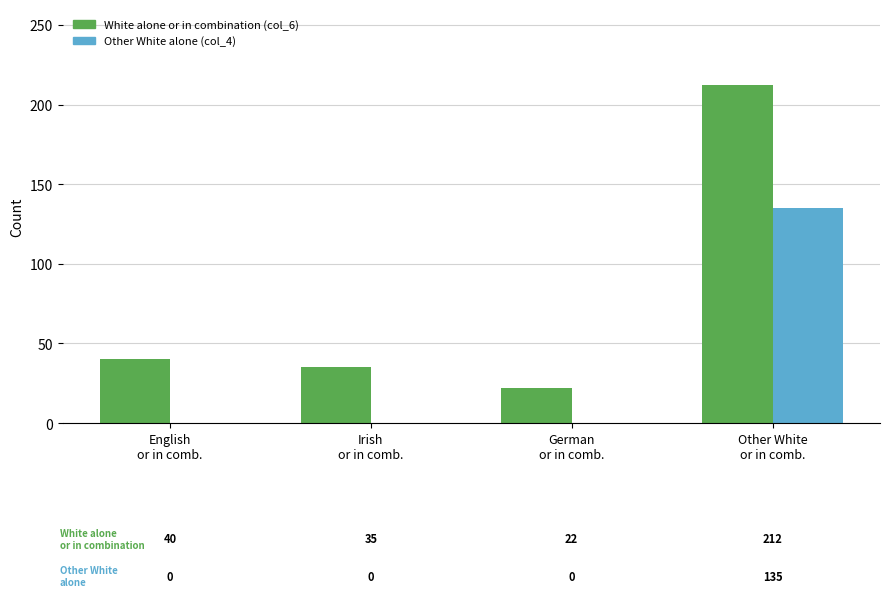

How many distinct data groups are displayed?

2